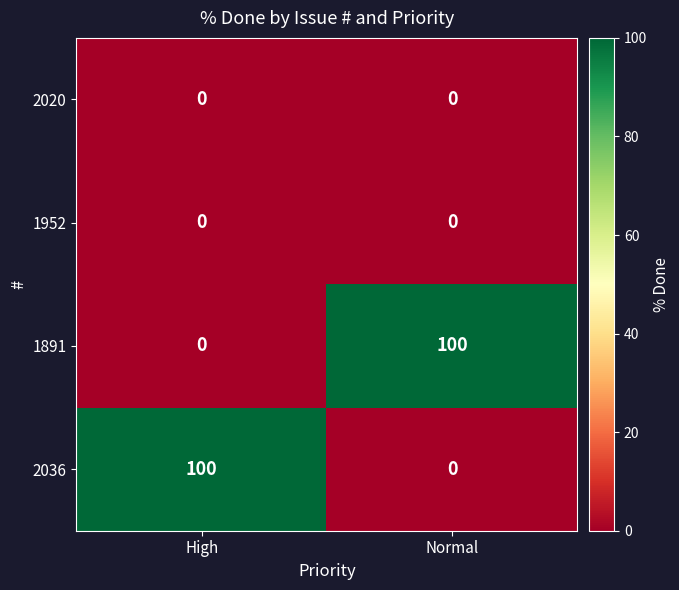

What is the highest value of the 1891 series?

100